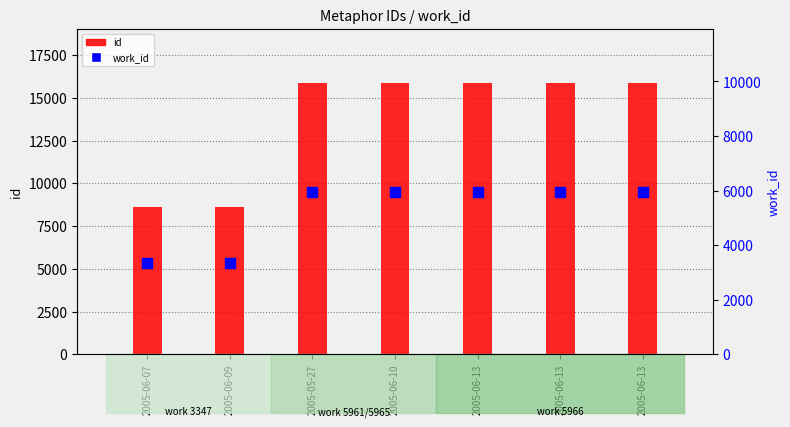

Which series has the largest total across all categories?

id